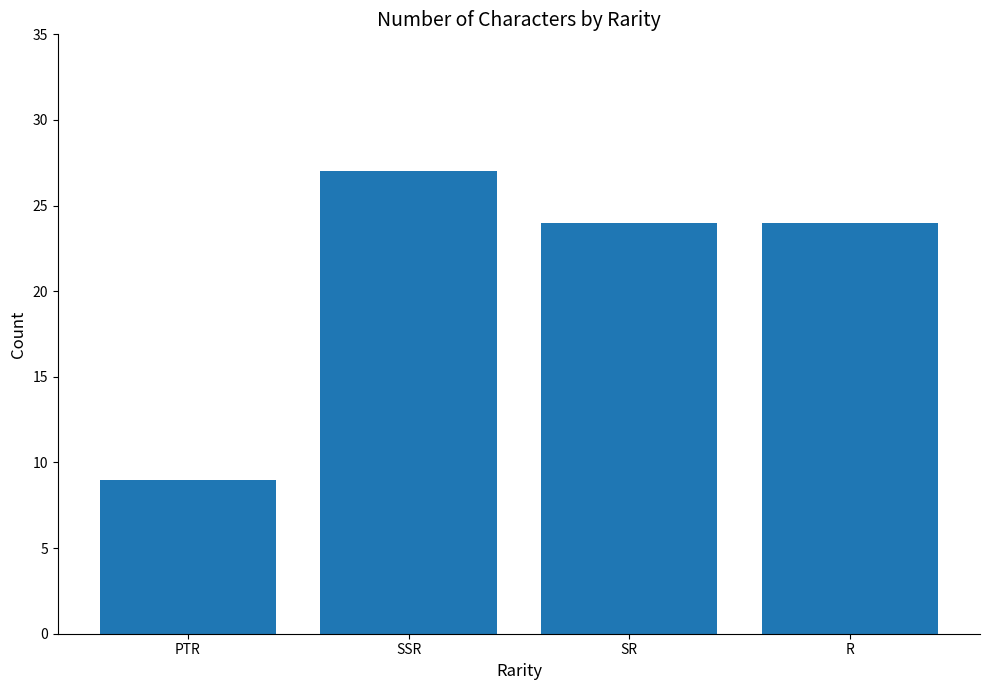

Which has a higher value, SSR or PTR?

SSR